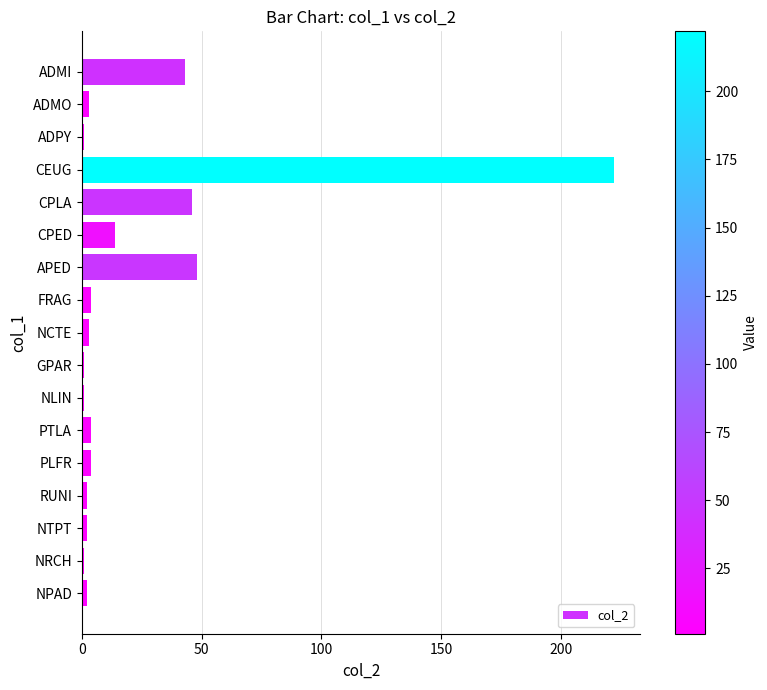

What is the average value?

24